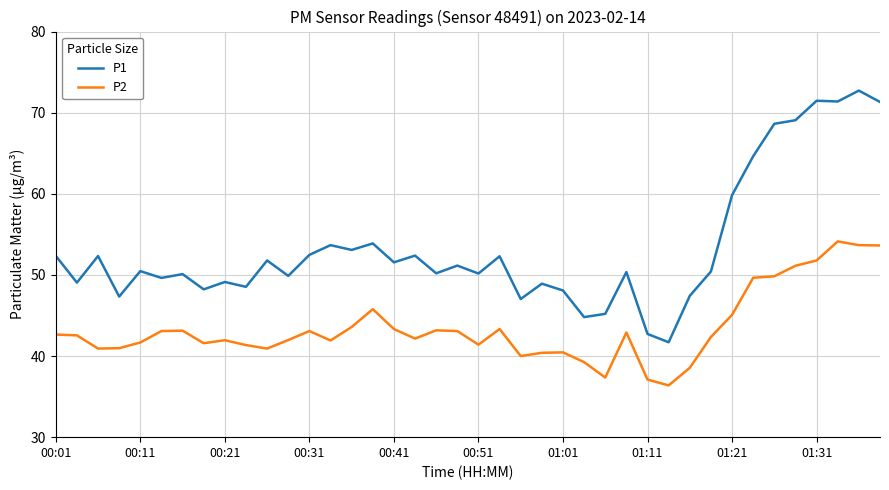

True or false: P1 and P2 cross at least once.

False